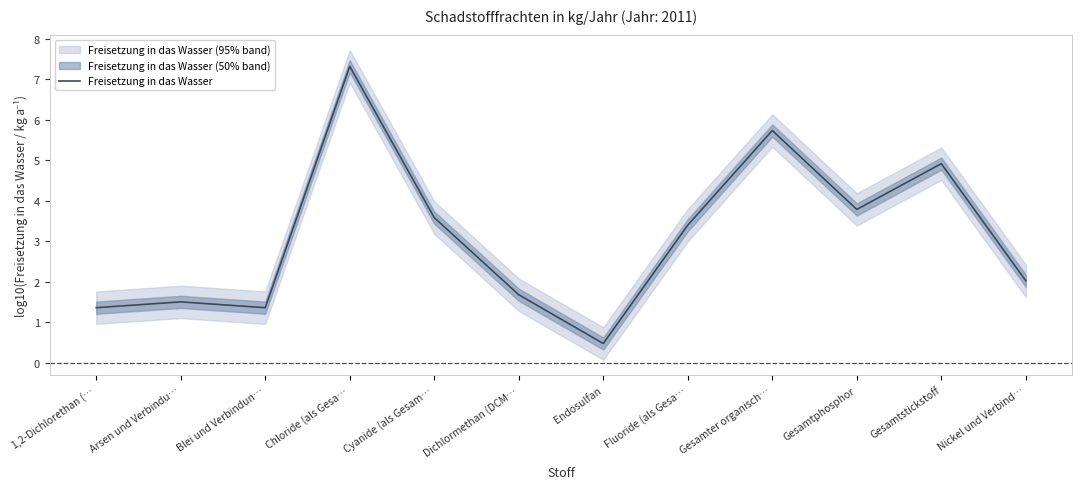

Reading left to right, what are all the values shown in this chart?

1,2-Dichlorethan (…=1.4	Arsen und Verbindu…=1.5	Blei und Verbindun…=1.4	Chloride (als Gesa…=7.3	Cyanide (als Gesam…=3.6	Dichlormethan (DCM…=1.7	Endosulfan=0.5	Fluoride (als Gesa…=3.4	Gesamter organisch…=5.7	Gesamtphosphor=3.8	Gesamtstickstoff=4.9	Nickel und Verbind…=2.0